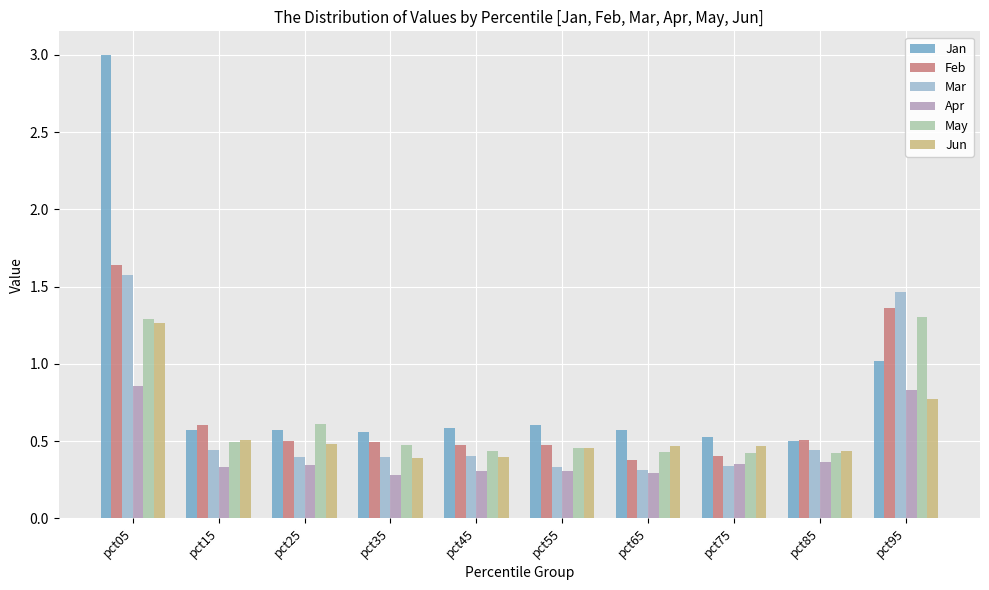

The value of Feb at pct15 is 0.6. True or false?

True